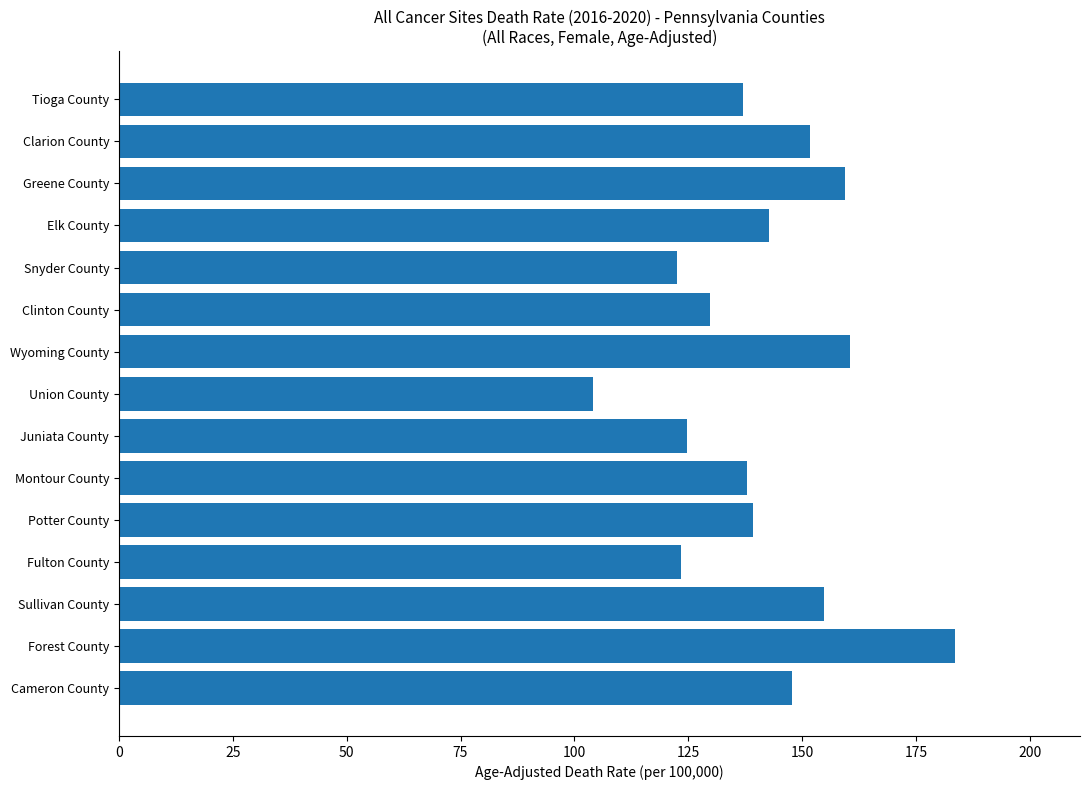

Which category has the lowest value across all series?

Union County